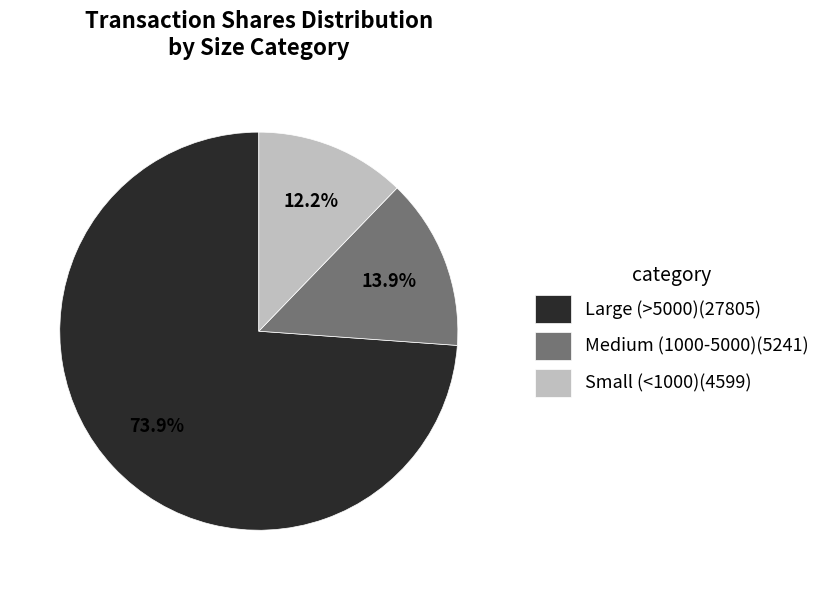

Count the number of slices in the pie.

3